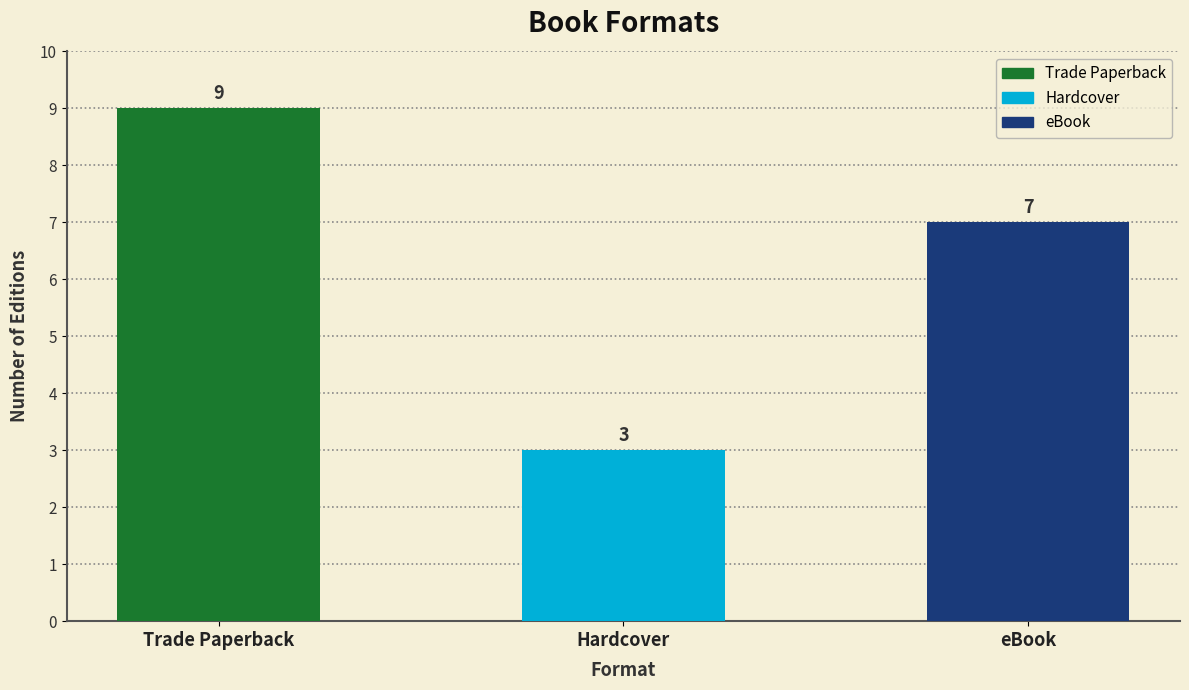

What is the minimum value shown in the chart?

3